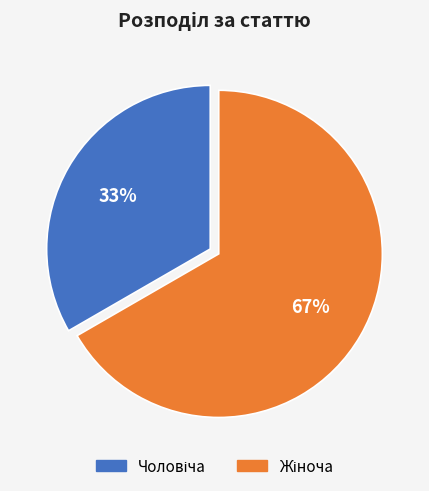

To the nearest percent, what is the average slice percentage?

50%